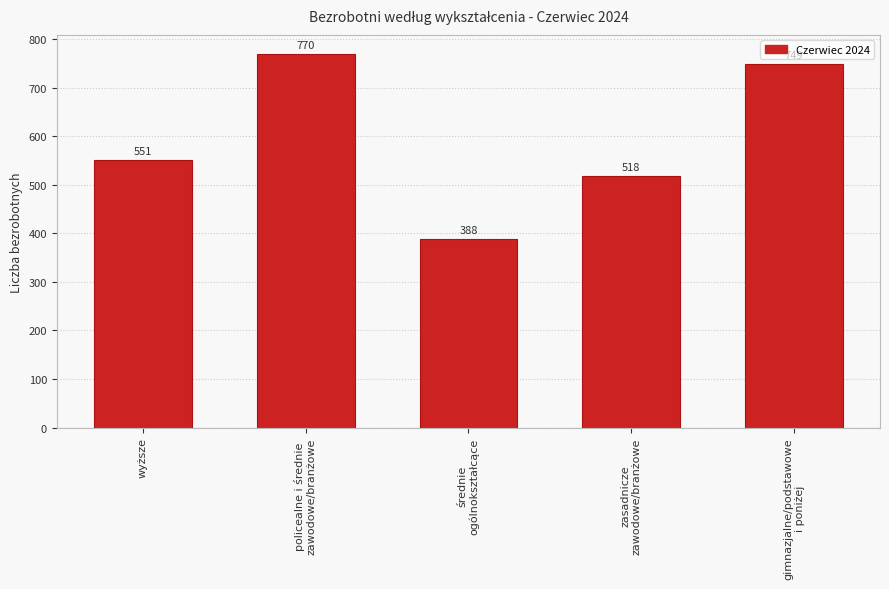

What is the value of the 3rd bar from the left?

388